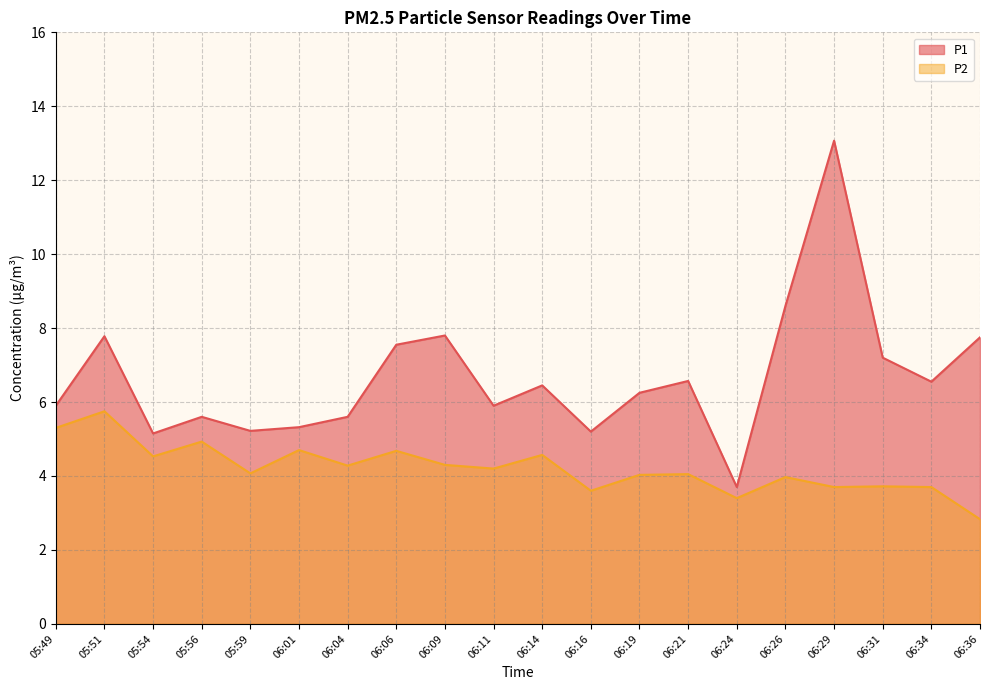

What is the difference between the P2 values at 05:56 and 06:26?

1.0